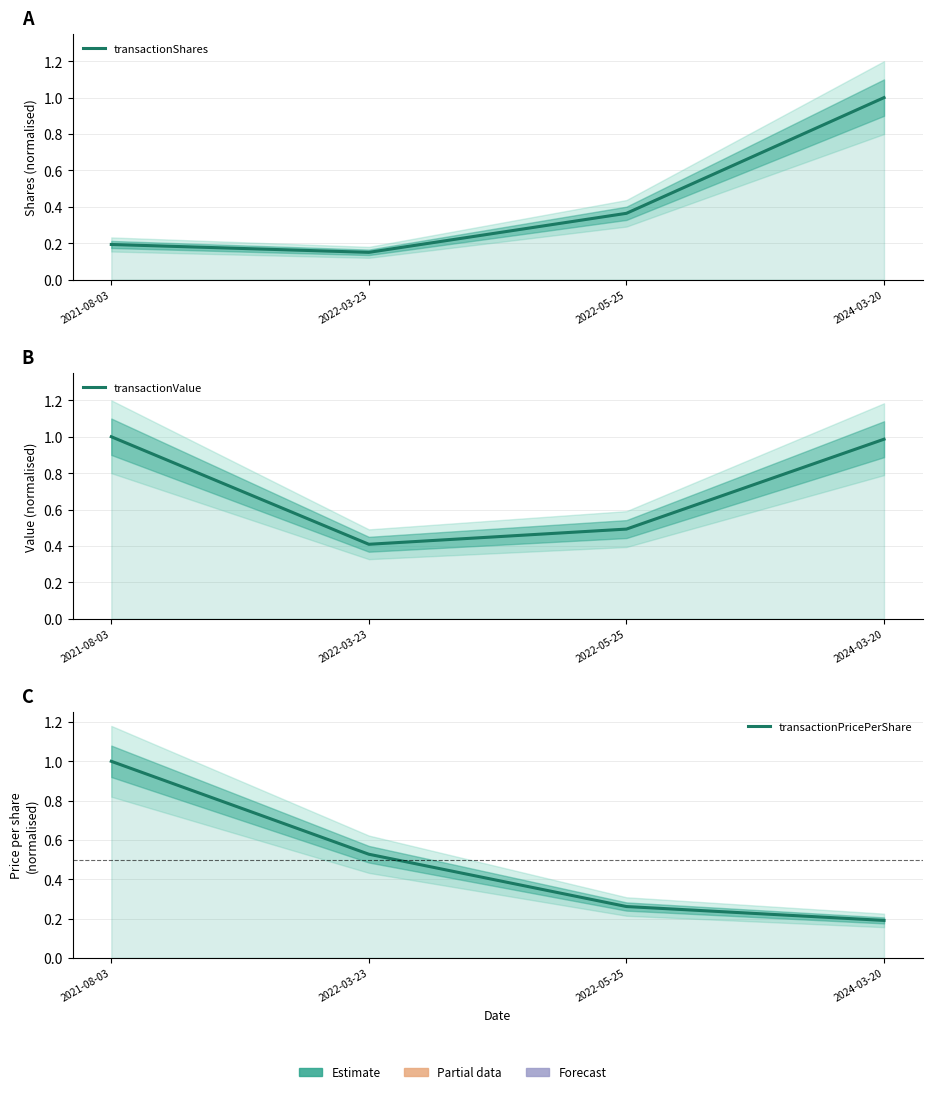

What is the label of the 1st point from the left?

2021-08-03